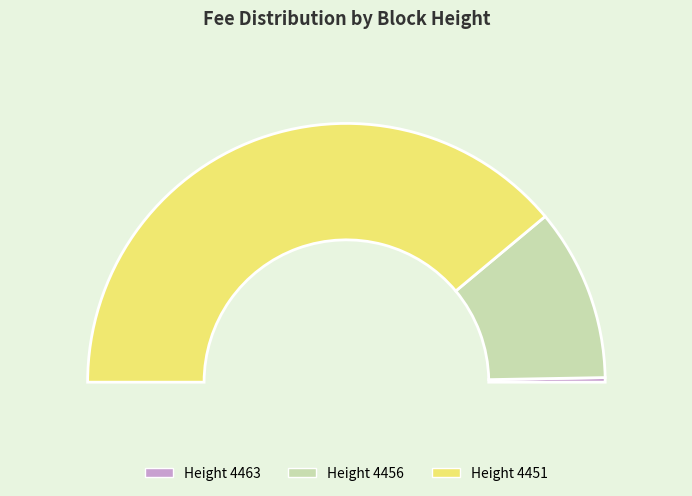

How many slices are in this pie chart?

3